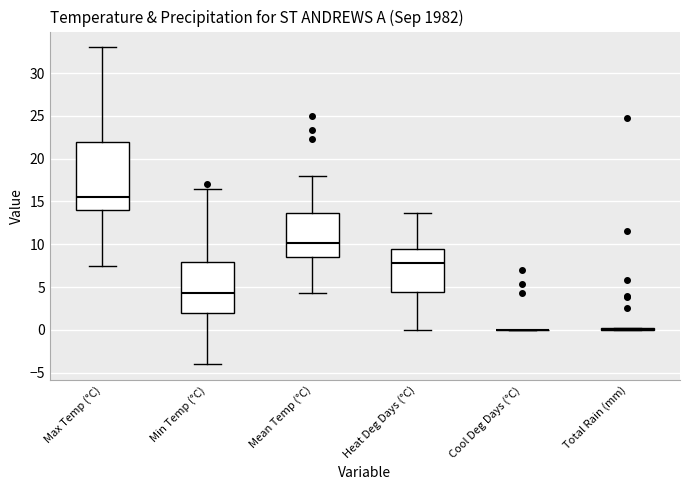

Reading left to right, read every box against the y-axis: the position of its median line, the range the box covers, and the ends of its whiskers. The values are not printed on the chart, so give them approximately, as read against the axis.

Max Temp (°C): median 15.5, box 14.0 to 22.0, whiskers 7.5 to 33.0
Min Temp (°C): median 4.5, box 2.0 to 8.0, whiskers -4.0 to 16.5
Mean Temp (°C): median 10.0, box 8.5 to 13.5, whiskers 4.5 to 18.0
Heat Deg Days (°C): median 8.0, box 4.5 to 9.5, whiskers 0.0 to 13.5
Cool Deg Days (°C): box collapsed to a line at 0.0, whiskers 0.0 to 0.0
Total Rain (mm): box collapsed to a line at 0.0, whiskers 0.0 to 0.0